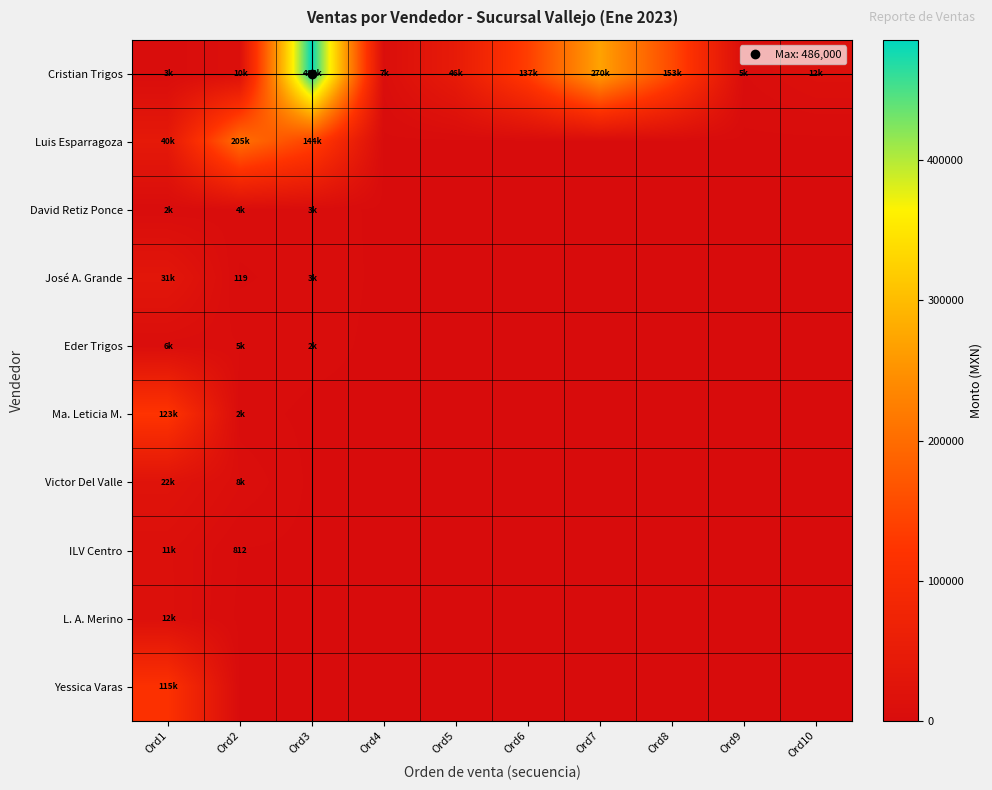

How many values in the Cristian Trigos series are below 46250?

5